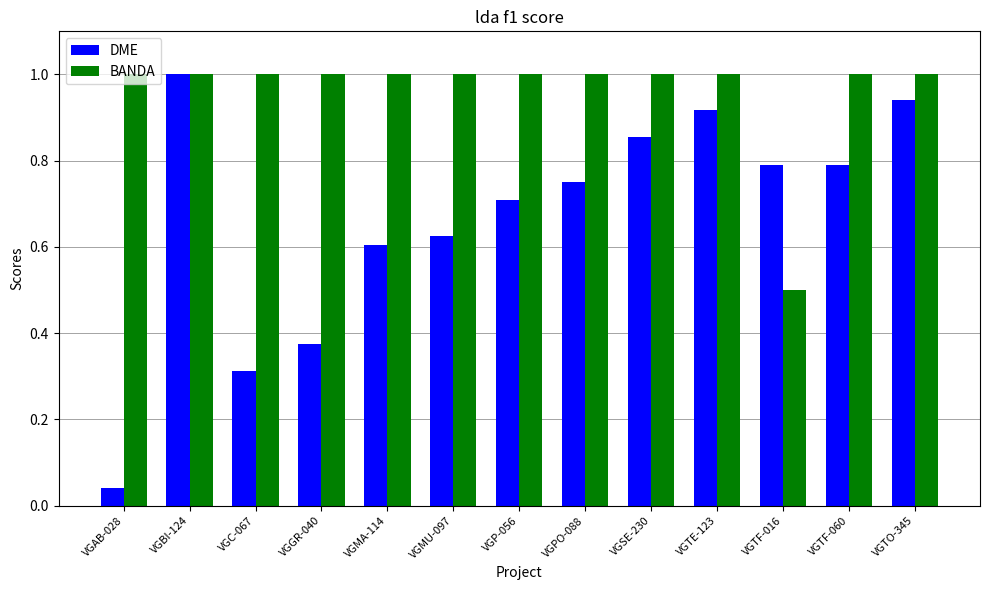

True or false: DME has a value of 0.2 at VGGR-040.

False